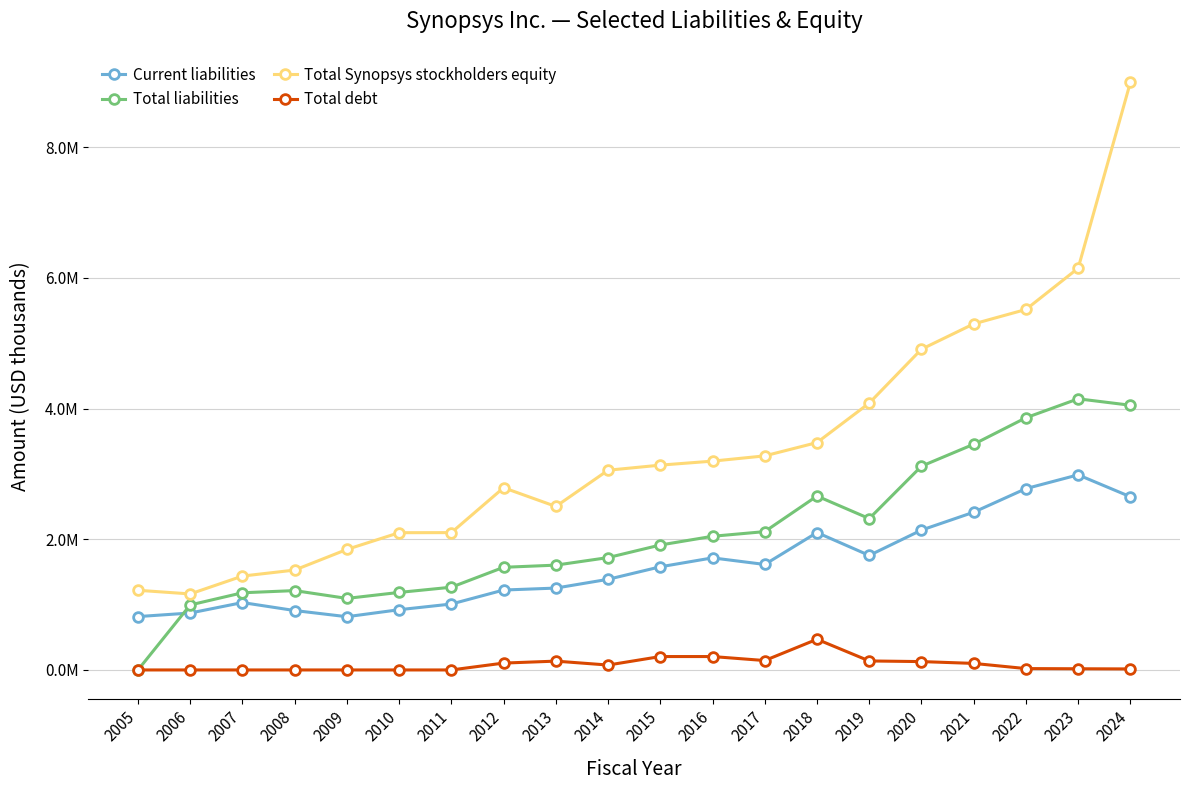

What are all the series names shown in the legend?

Current liabilities, Total liabilities, Total Synopsys stockholders equity, Total debt